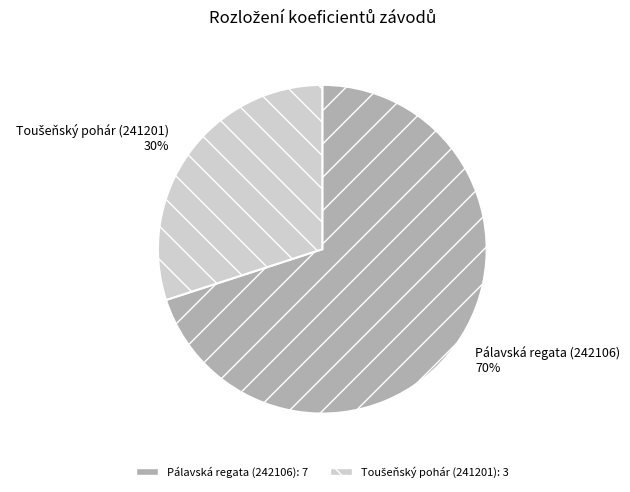

Is it true that Pálavská regata (242106) is 70% of the pie?

True